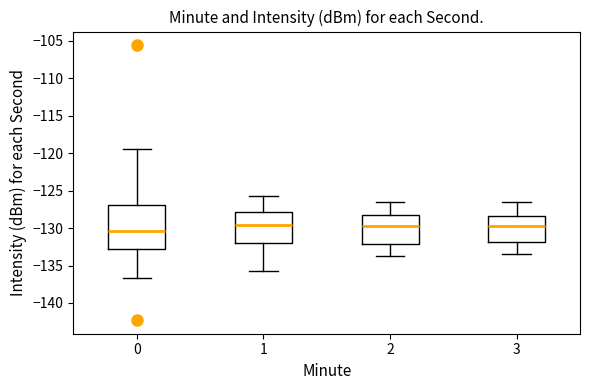

Which box has the lowest median line?

0